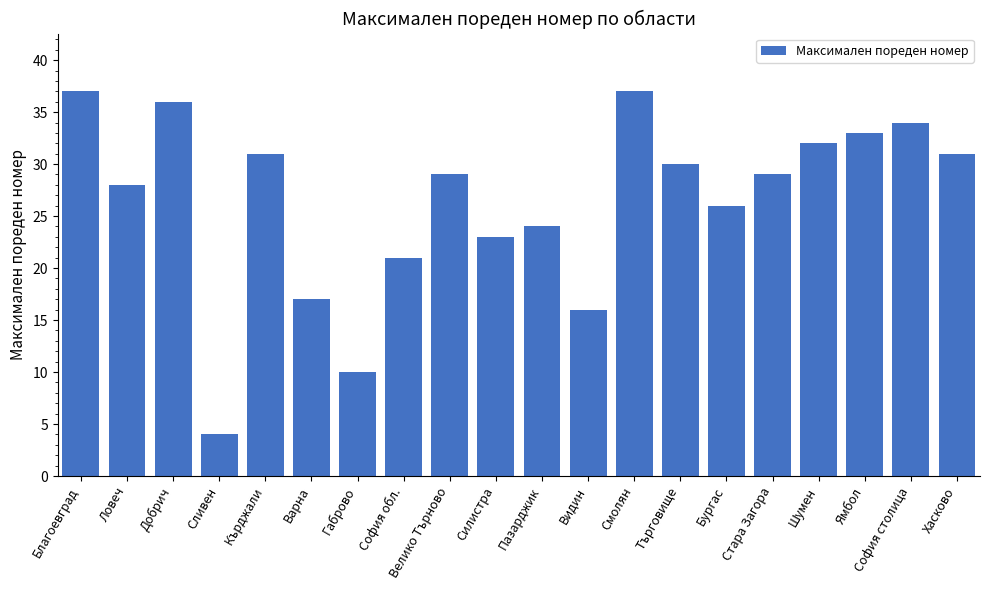

At which category does the chart reach its minimum across all series?

Сливен